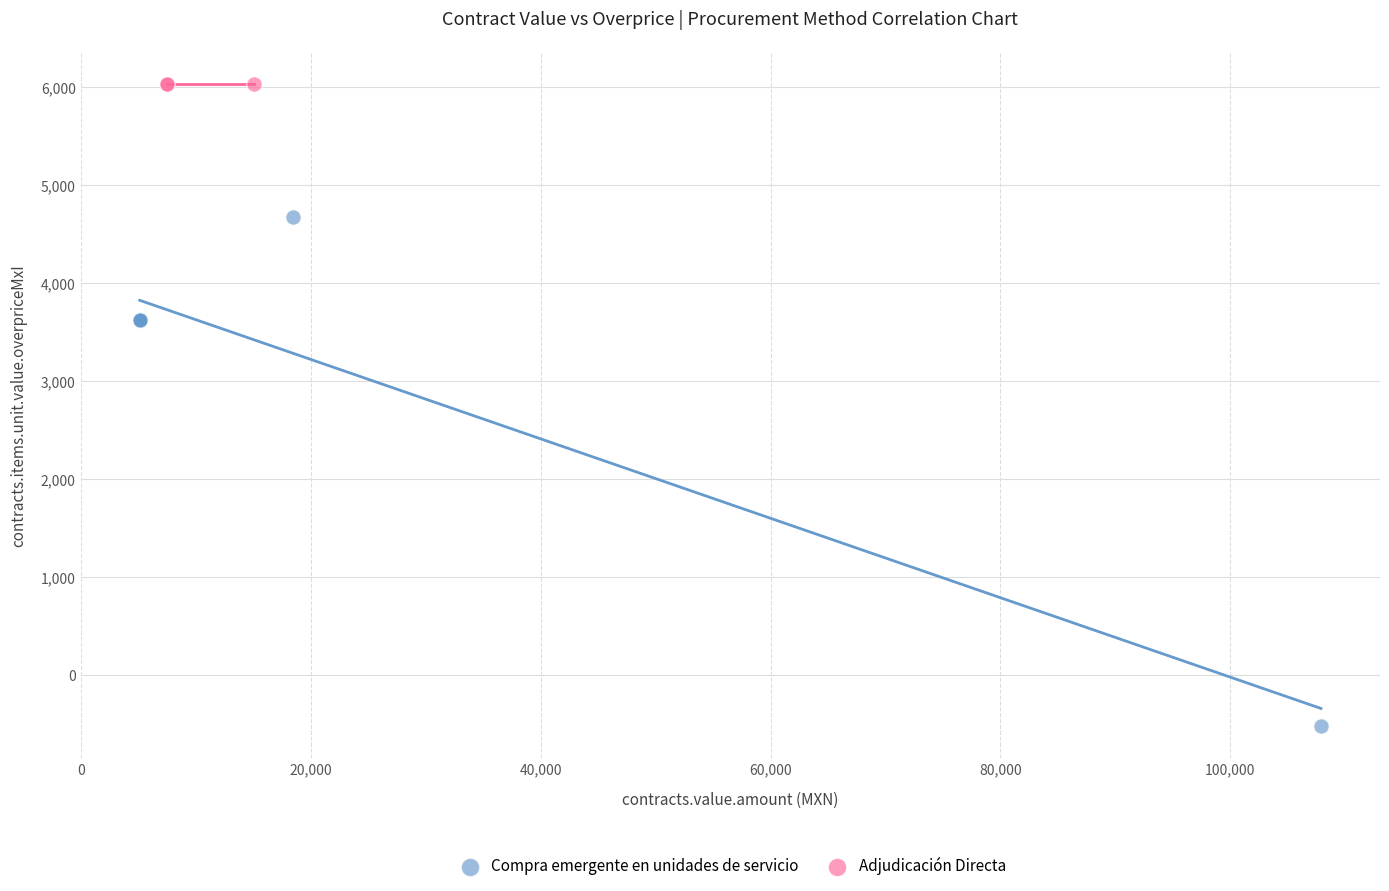

Which series contains the highest Y value?

Adjudicación Directa